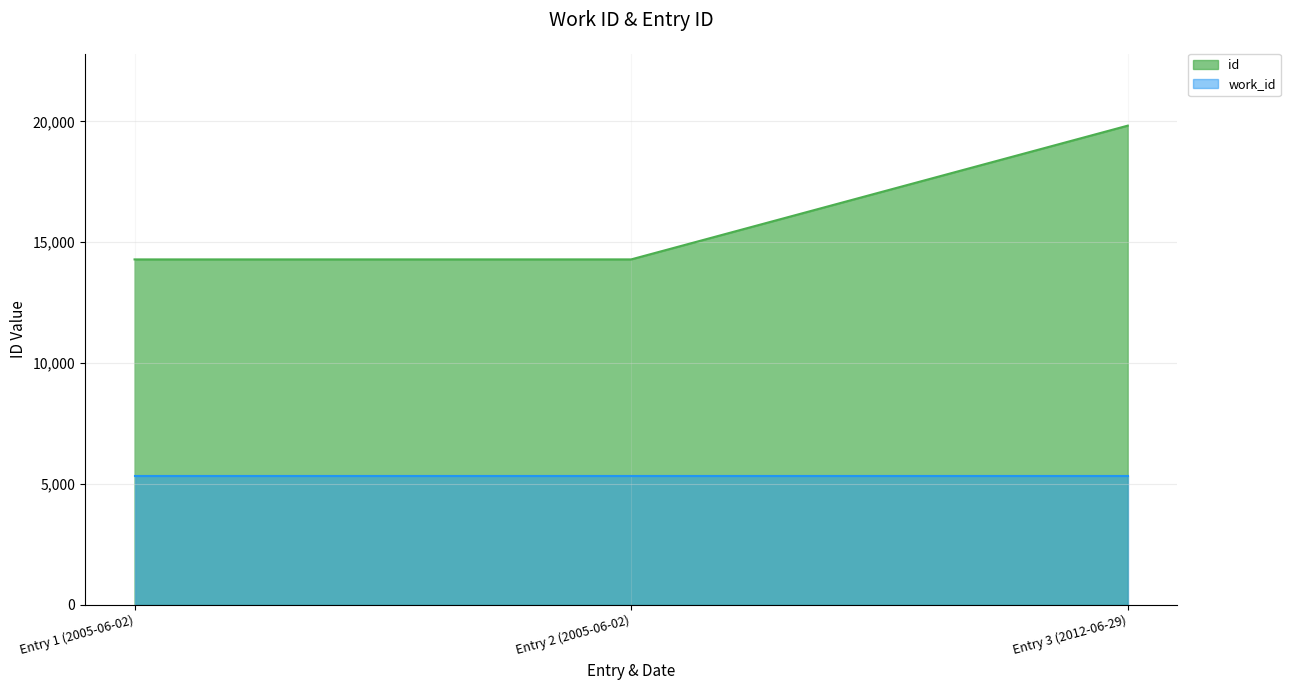

Is the value of work_id at Entry 1 (2005-06-02) greater than the value of id at Entry 2 (2005-06-02)?

No